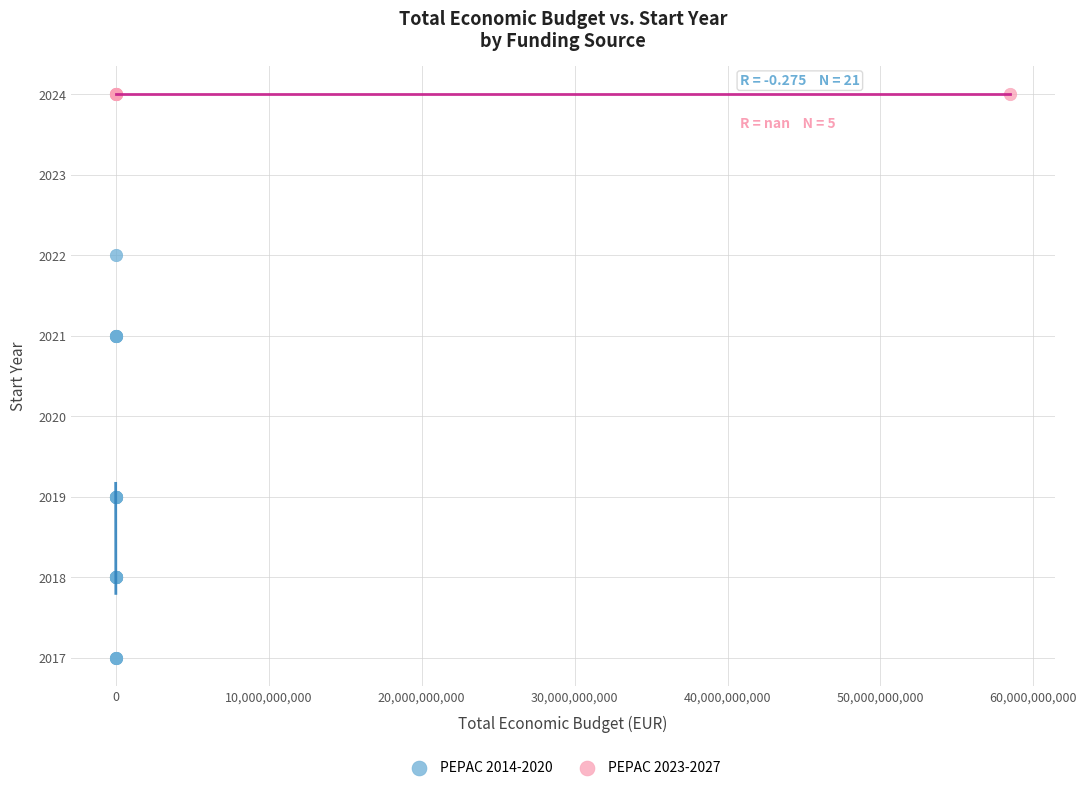

Which series reaches the maximum Y coordinate?

PEPAC 2023-2027